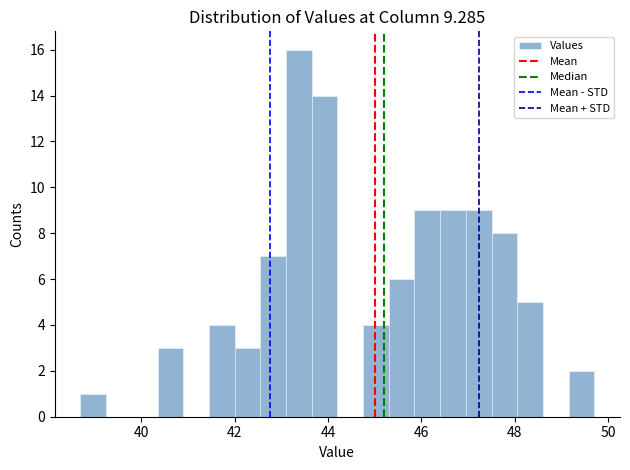

Around what value on the x-axis is the tallest bar? Give the approximate position of its centre, as read against the axis.

43.4